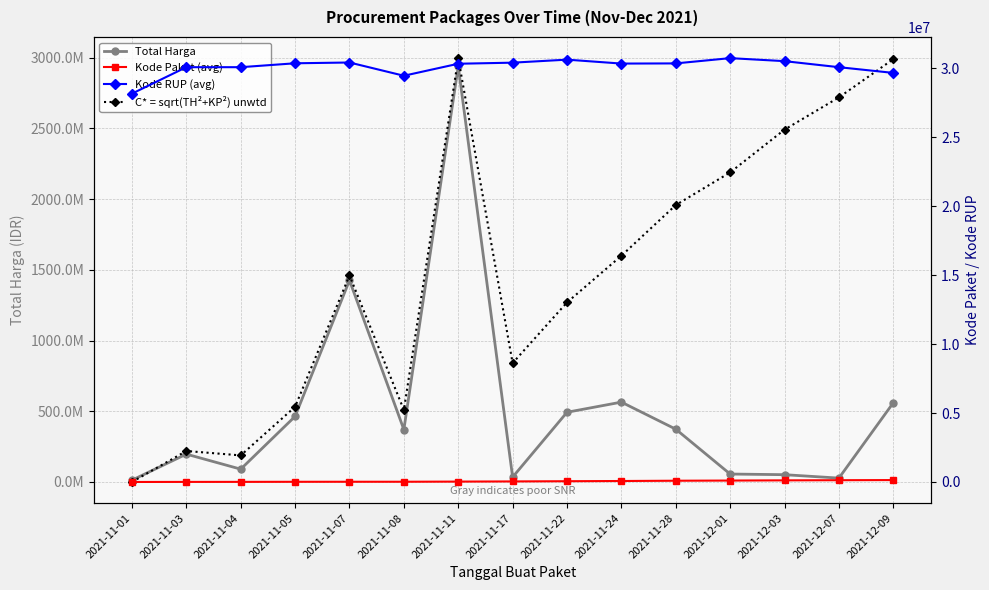

How many values in the Kode RUP (avg) series exceed 30351322?

7